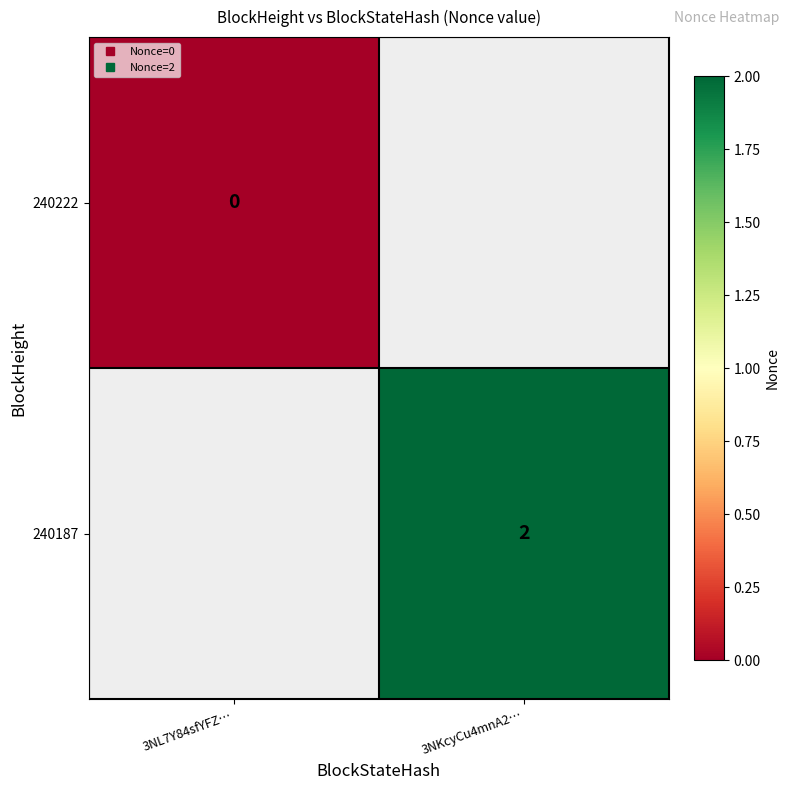

List the series in order of their peak value, lowest first.

240222, 240187